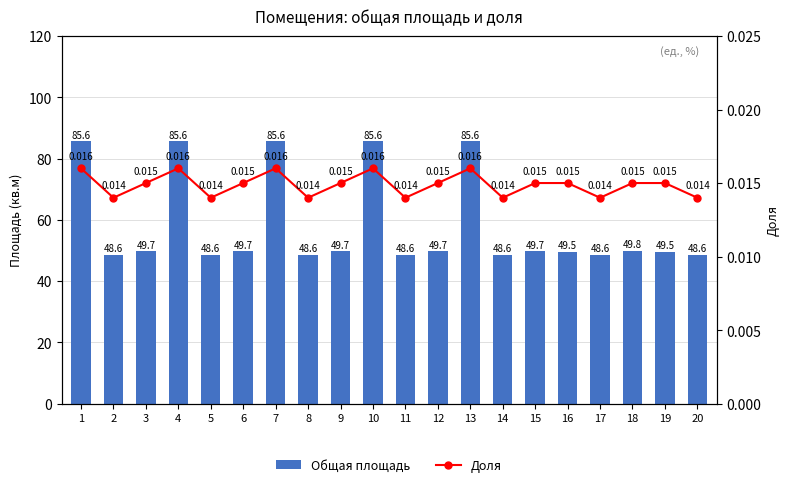

Which series changed the most between 6 and 13?

Общая площадь